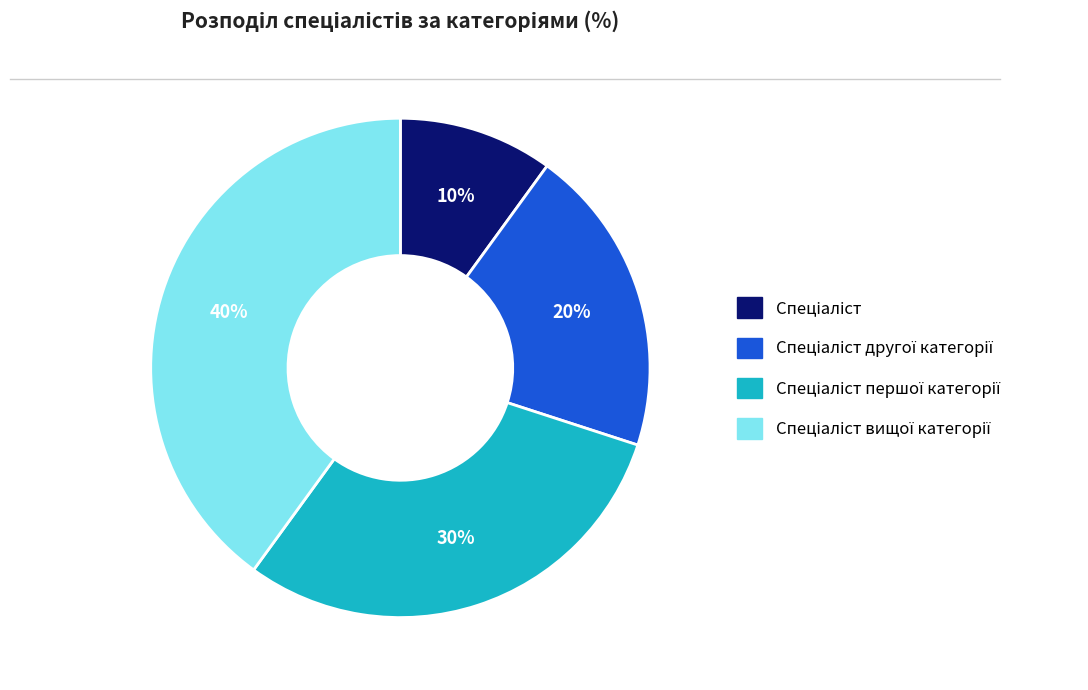

To the nearest percent, what is the difference between the largest and smallest slice percentages?

30%